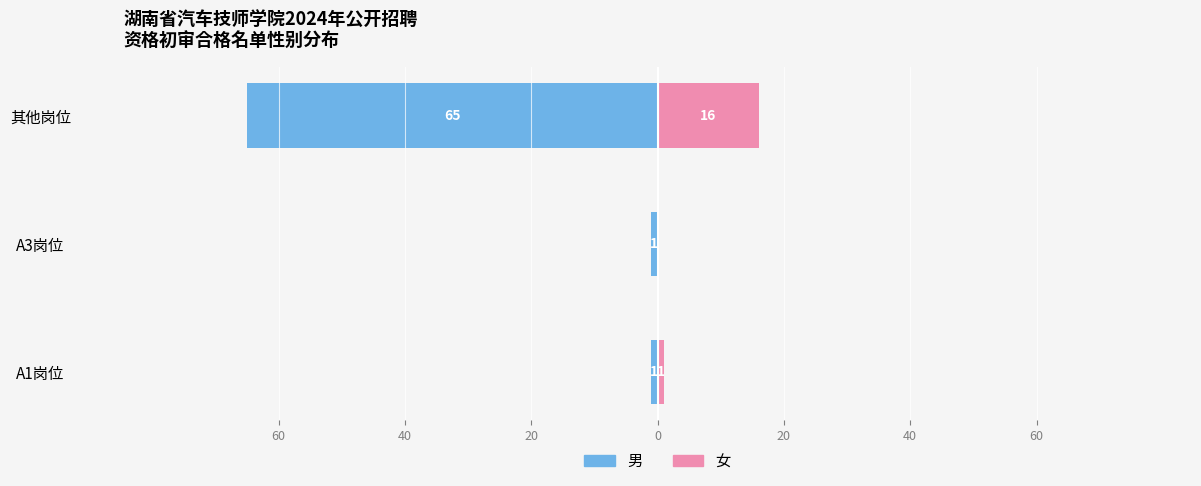

Reading right to left, extract all data points from this chart.

男: -65	-1	-1
女: 16	0	1